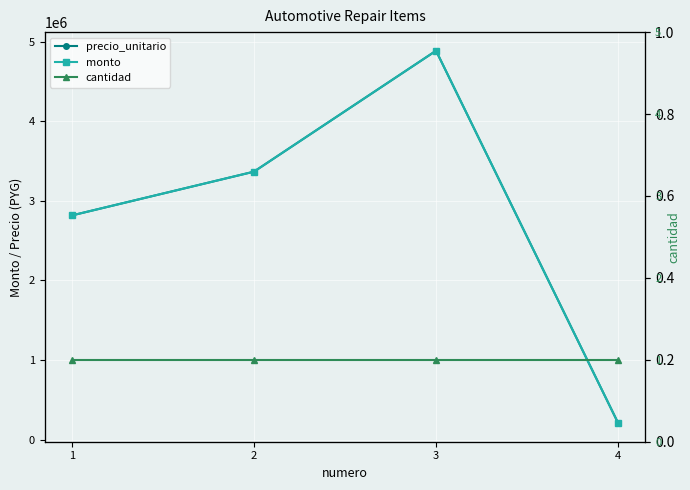

True or false: cantidad has more than 2 interior local peaks.

False